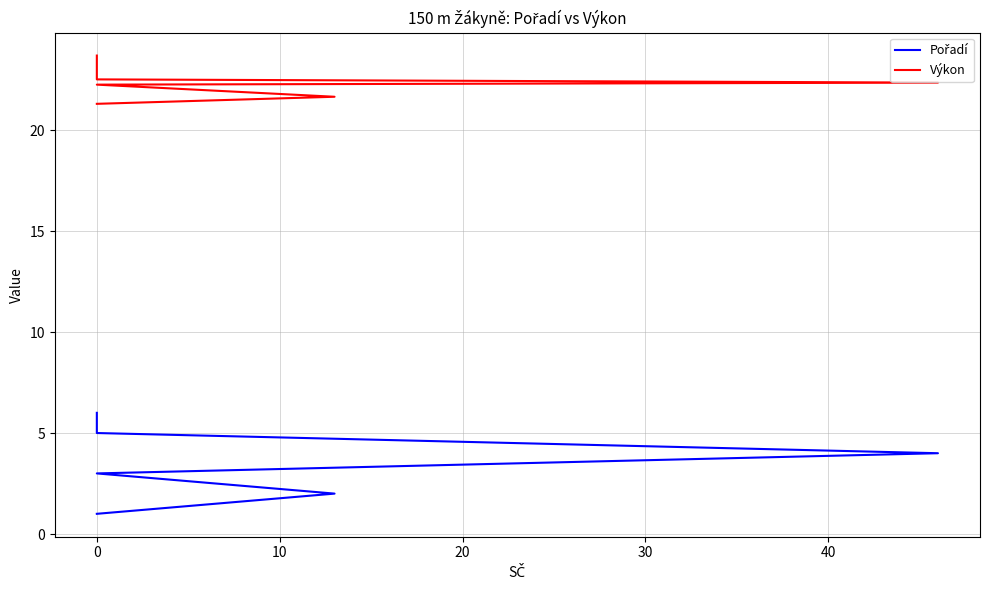

What is the value of the Pořadí point at the 1st from the left?

1.0